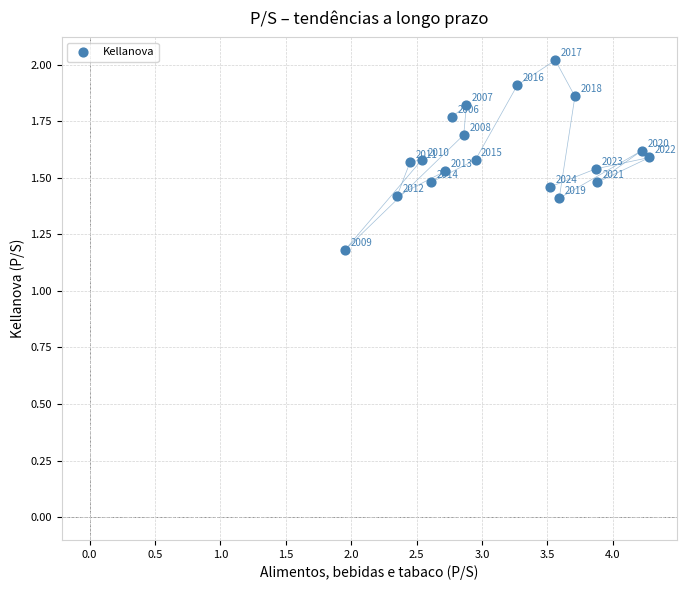

What Y value in the scatter plot is closest to 1?

1.2